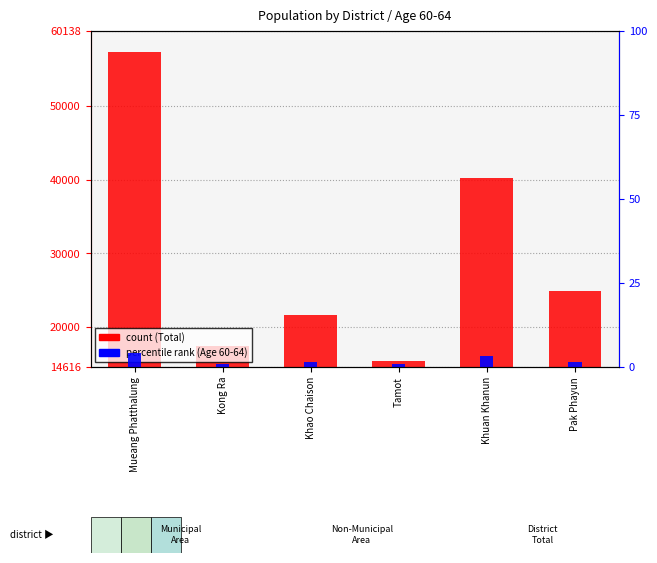

What is the difference between the maximum and minimum values in the Total (count) series?

41889